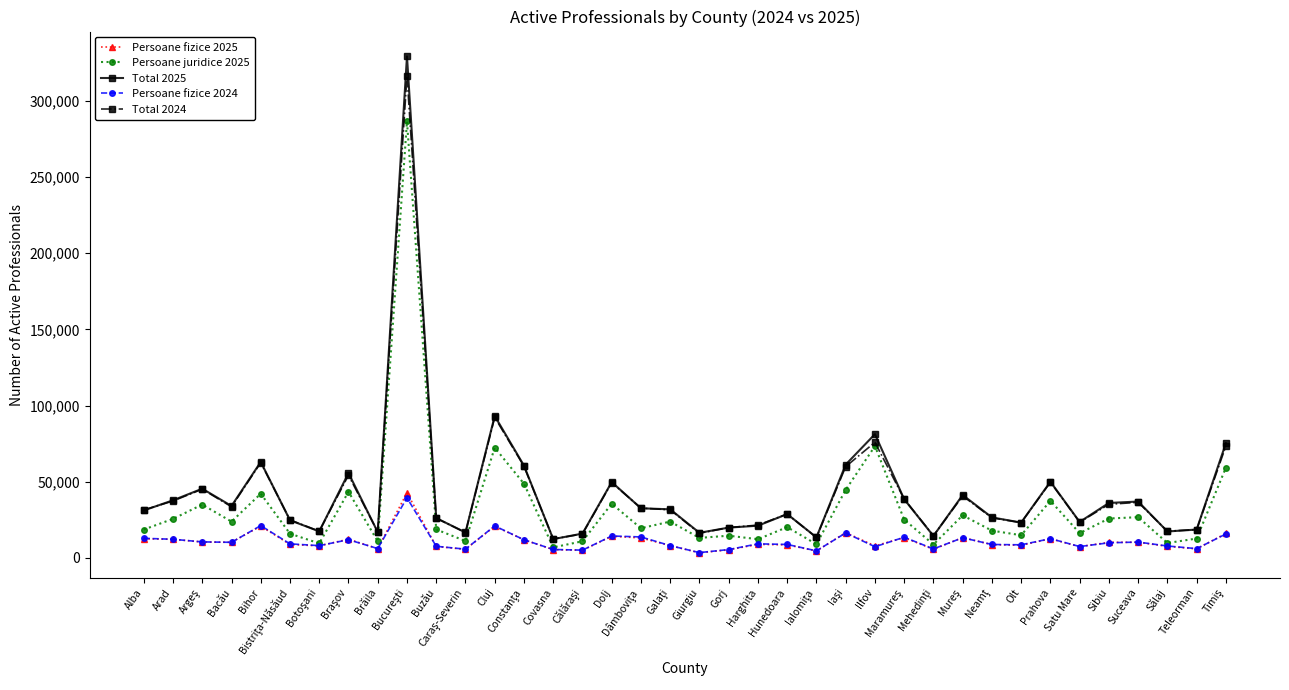

Count the number of data series in this chart.

5